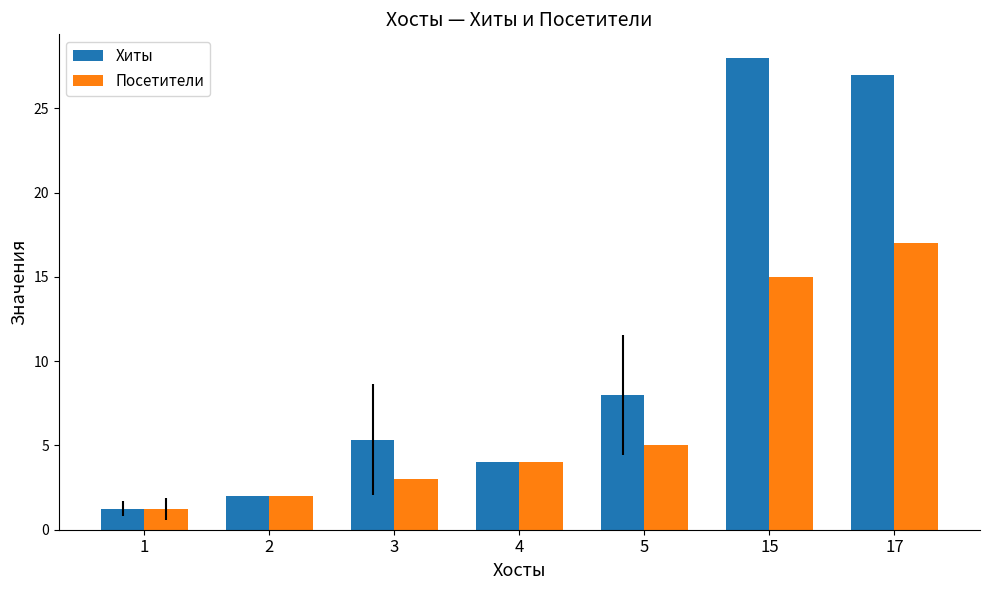

Which series has the largest total across all categories?

Хиты